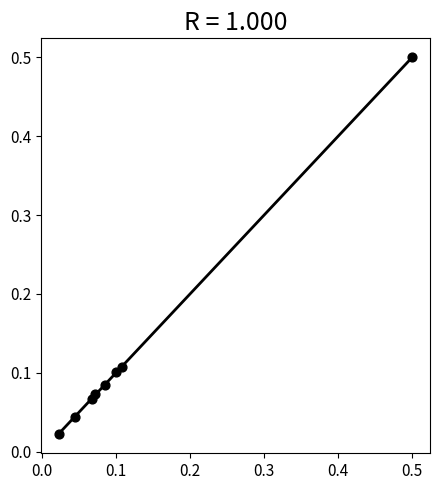

What is the range of X values (max minus min)?

0.5